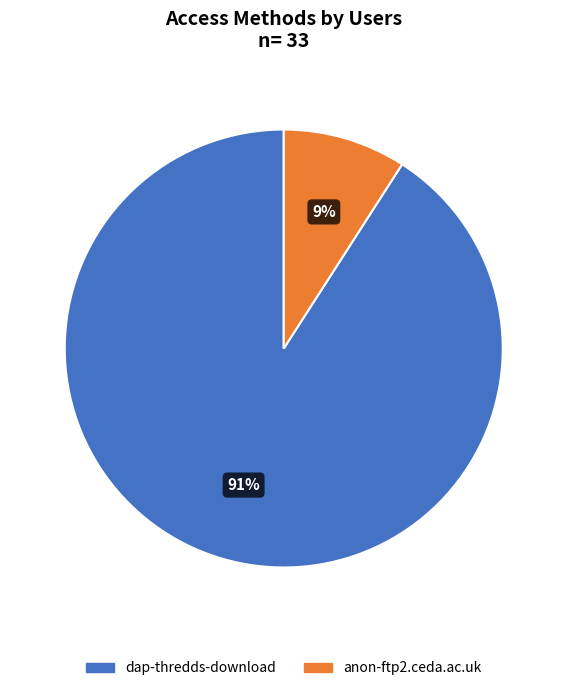

Which category has the smallest portion of the pie?

anon-ftp2.ceda.ac.uk